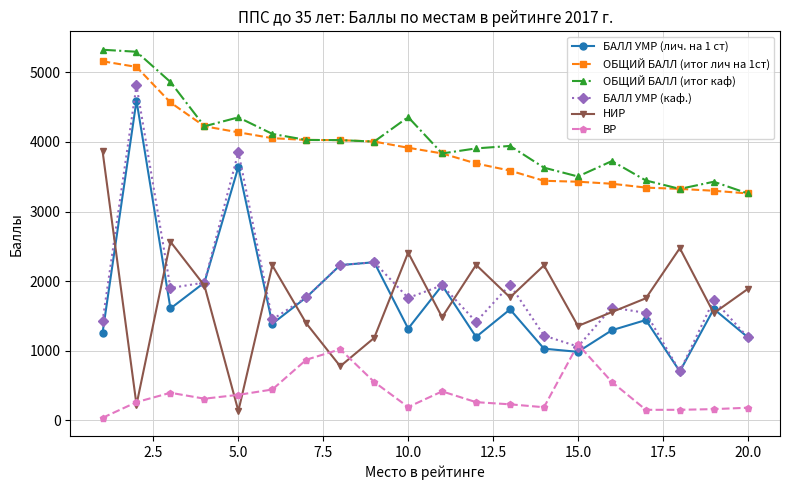

At how many categories does at least one series exceed 4149?

6